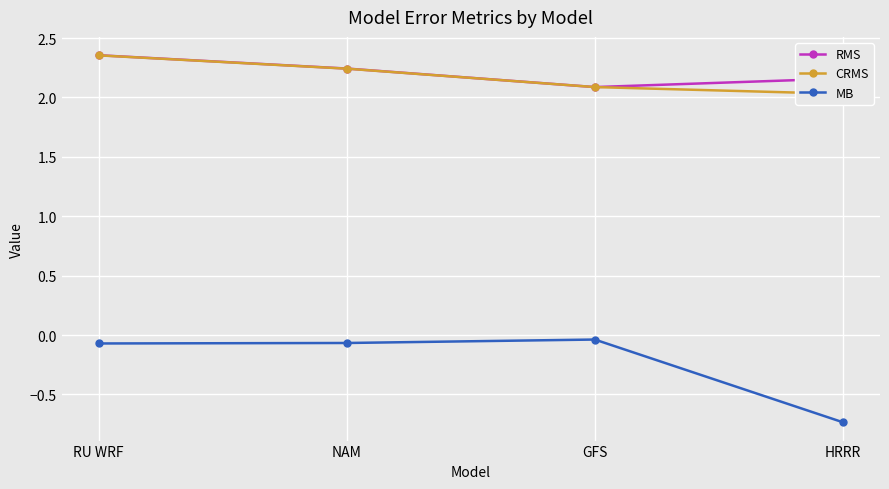

Reading right to left, list all the values displayed in this chart.

RMS: 2.2	2.1	2.2	2.4
CRMS: 2.0	2.1	2.2	2.4
MB: -0.7	-0.0	-0.1	-0.1